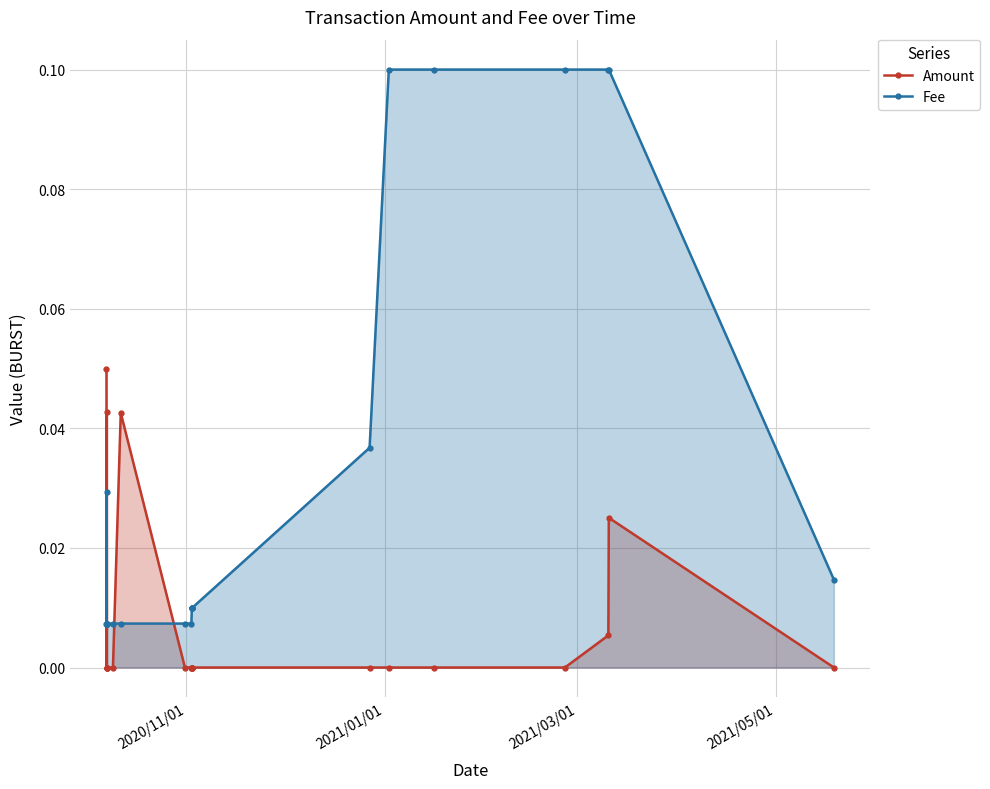

Rank the series by their maximum value, from highest to lowest.

Fee, Amount